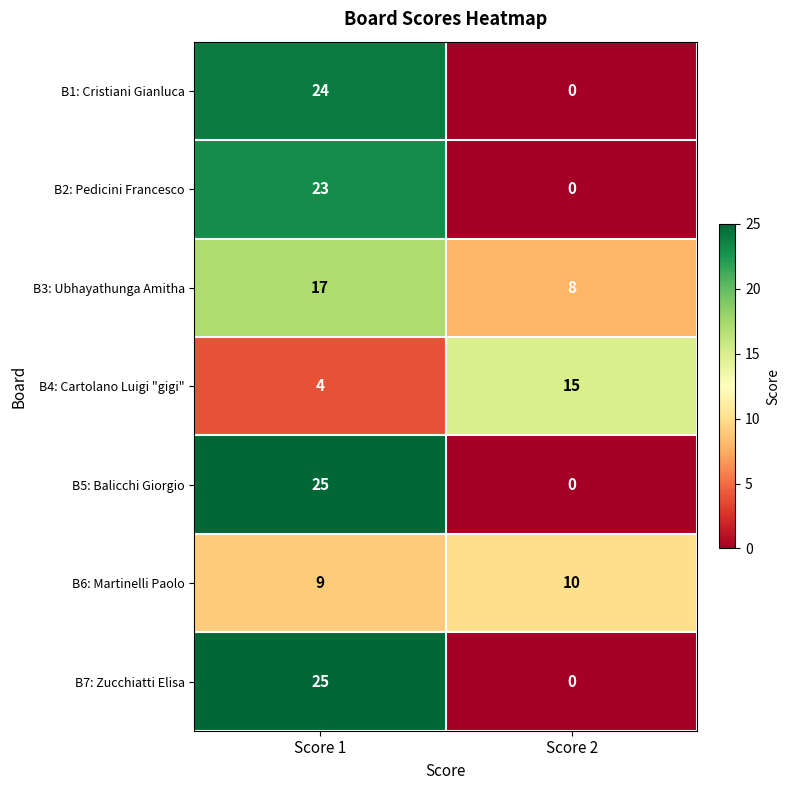

Rank the categories by B5: Balicchi Giorgio value from highest to lowest.

Score 1, Score 2